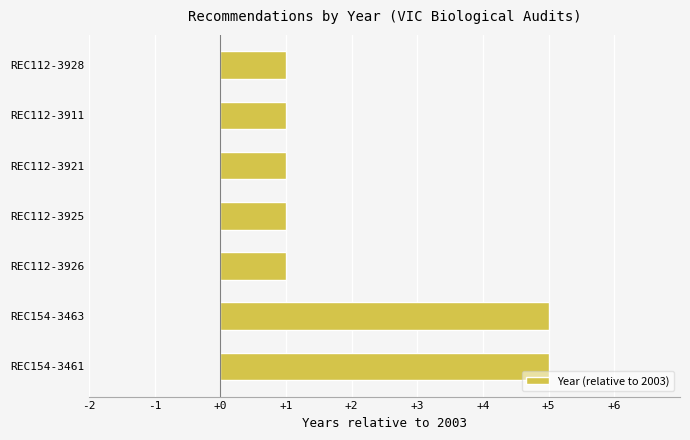

The value at REC154-3463 is 5. True or false?

True